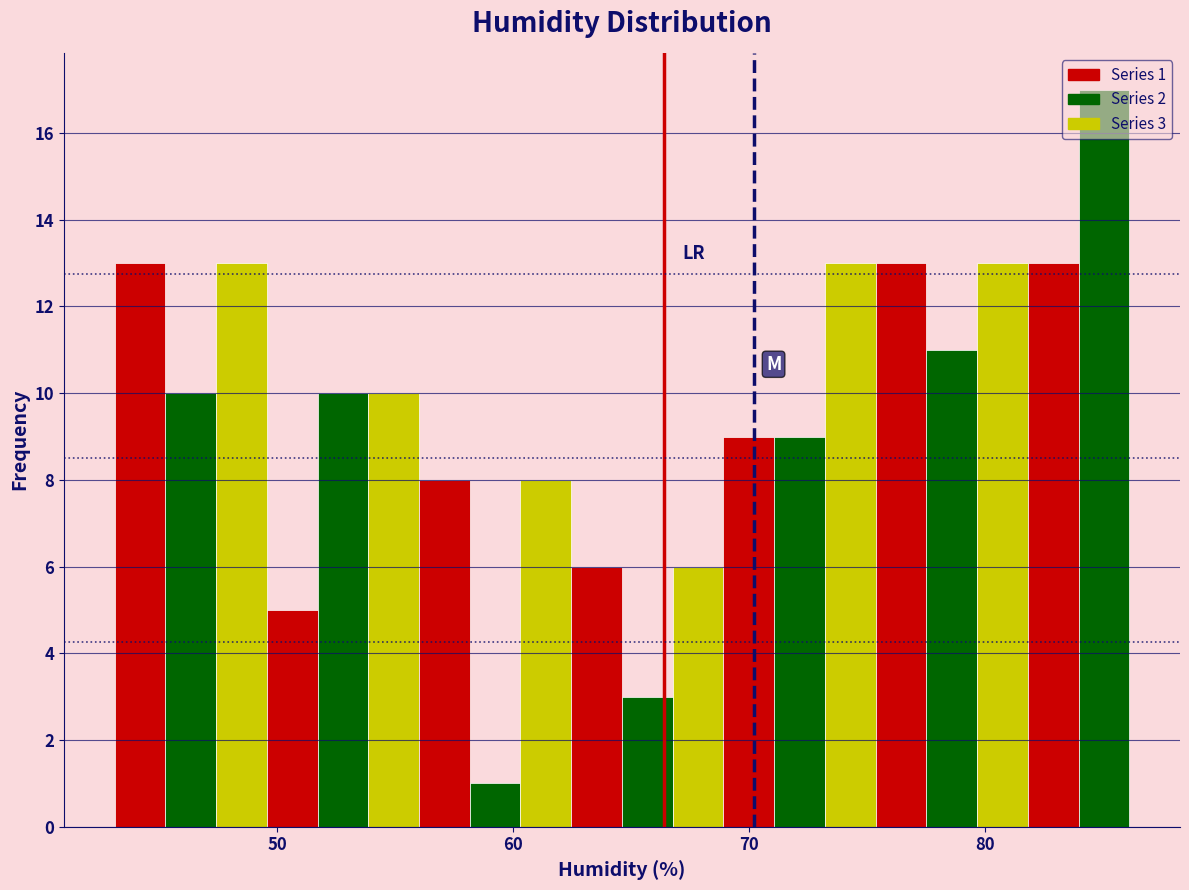

Read against the x-axis, roughly where is the centre of the tallest bar?

85